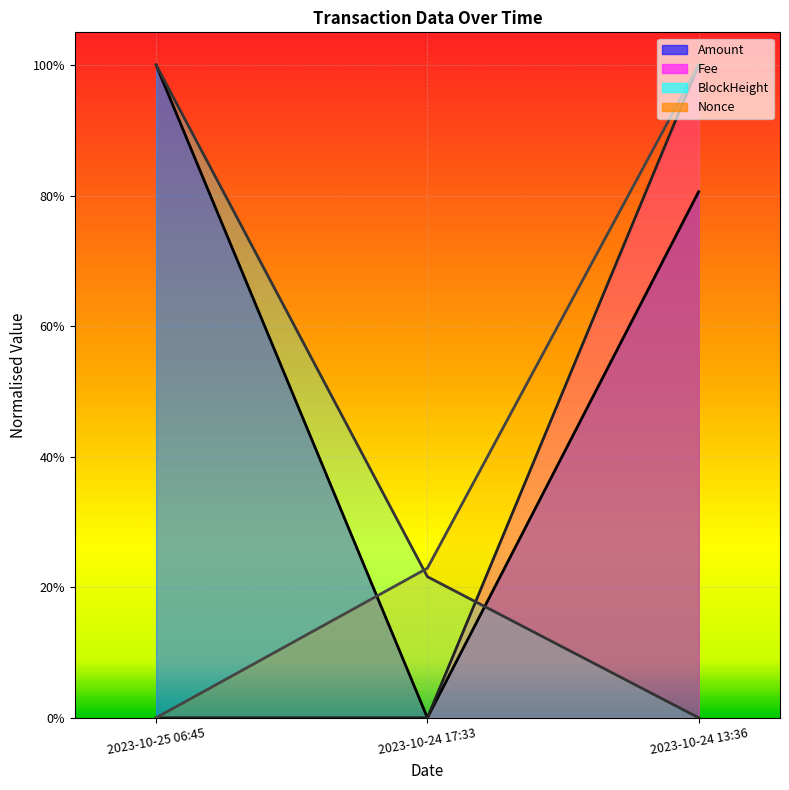

List the series in order of their peak value, lowest first.

Amount, Fee, BlockHeight, Nonce